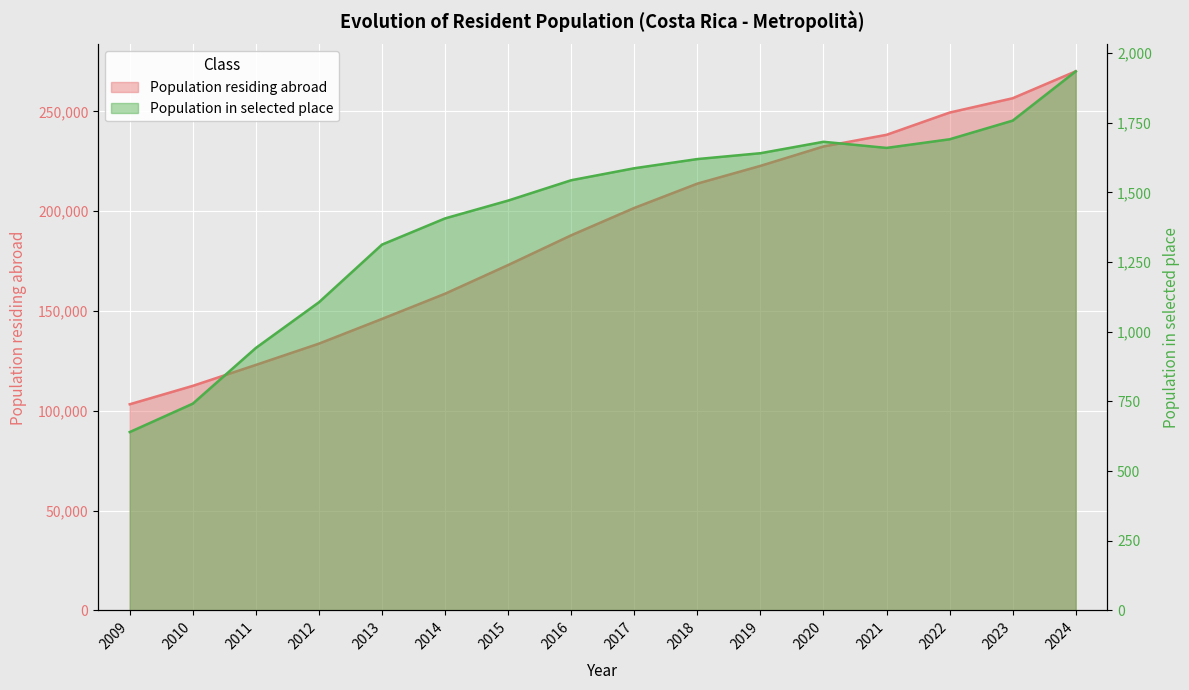

Reading left to right, list all the values displayed in this chart.

Population residing abroad: 2009=103269	2010=112502	2011=122992	2012=133654	2013=146049	2014=158671	2015=173050	2016=187951	2017=201654	2018=213842	2019=222734	2020=232453	2021=238306	2022=249449	2023=256633	2024=270124
Population residing in selected place: 2009=640	2010=742	2011=942	2012=1106	2013=1313	2014=1407	2015=1471	2016=1544	2017=1587	2018=1620	2019=1641	2020=1682	2021=1660	2022=1691	2023=1758	2024=1935